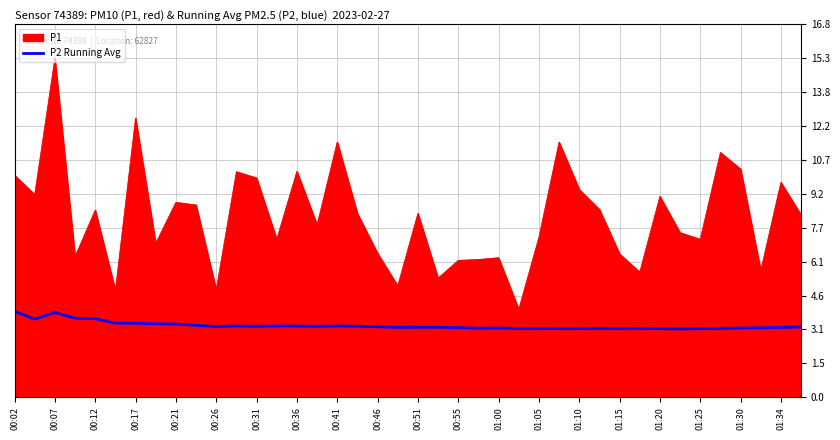

How many lines are shown in the chart?

2